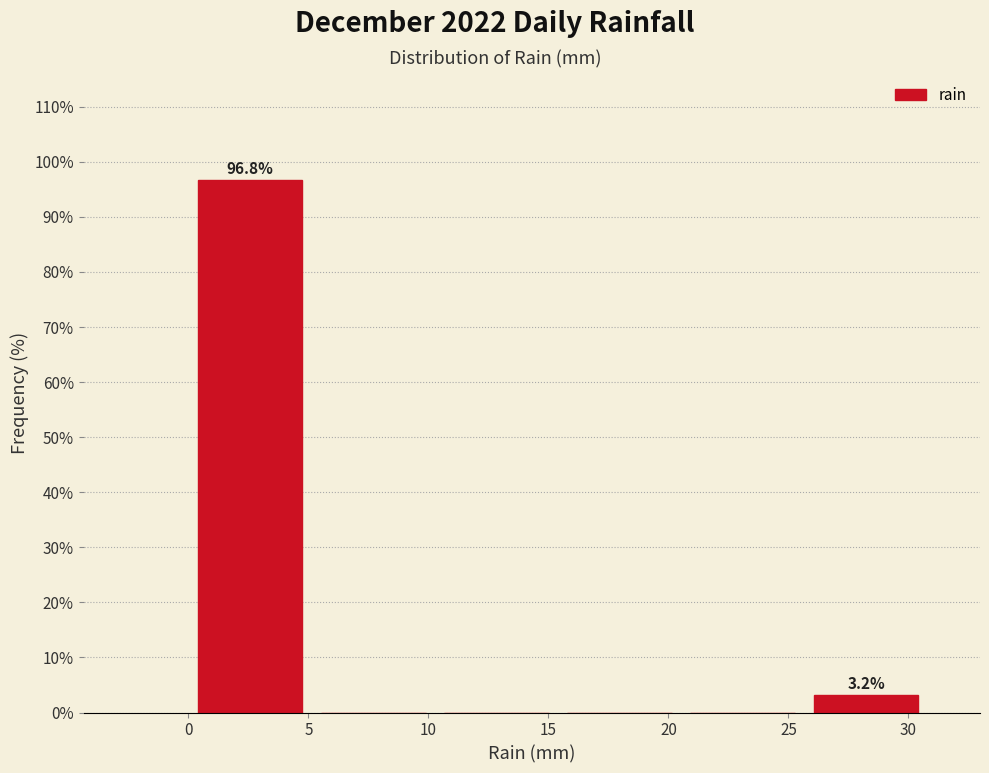

Over which range of the x-axis is the bar tallest?

0.0 to 5.0